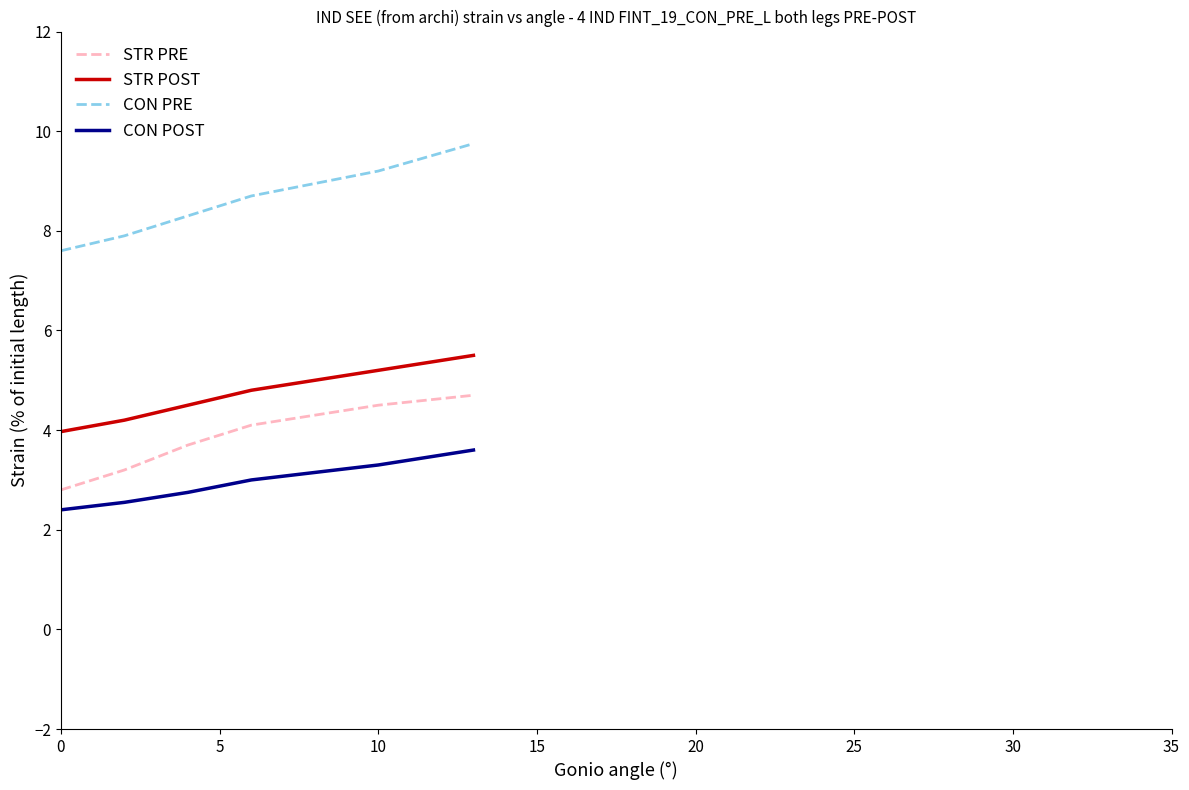

True or false: STR POST and CON POST cross at least once.

False